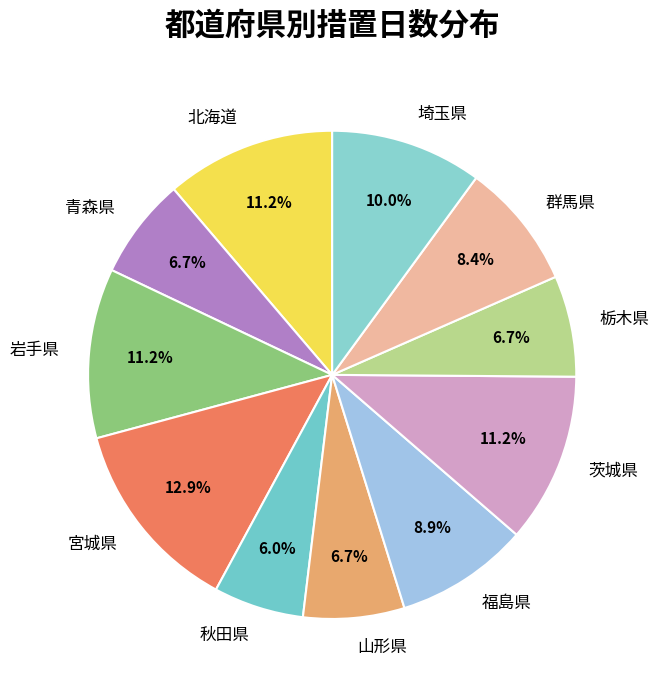

Which slice is the largest?

宮城県